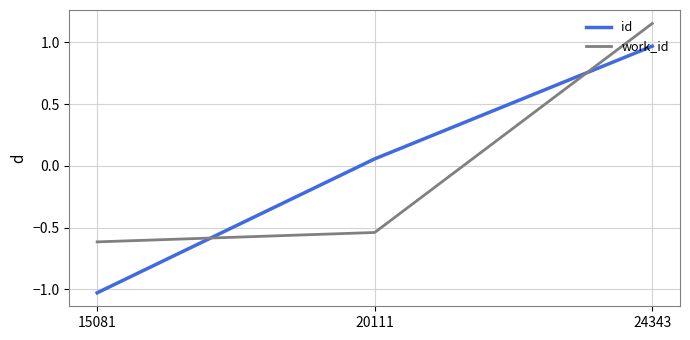

How many categories are shown in the chart?

3